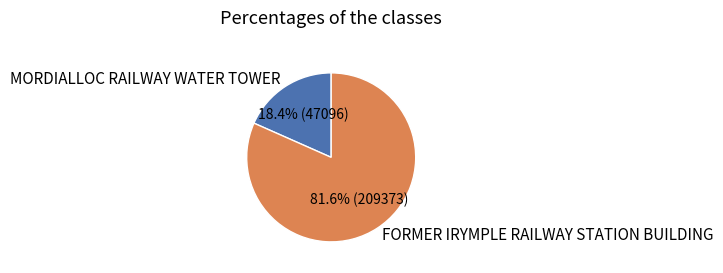

Is it true that MORDIALLOC RAILWAY WATER TOWER is 8% of the pie?

False